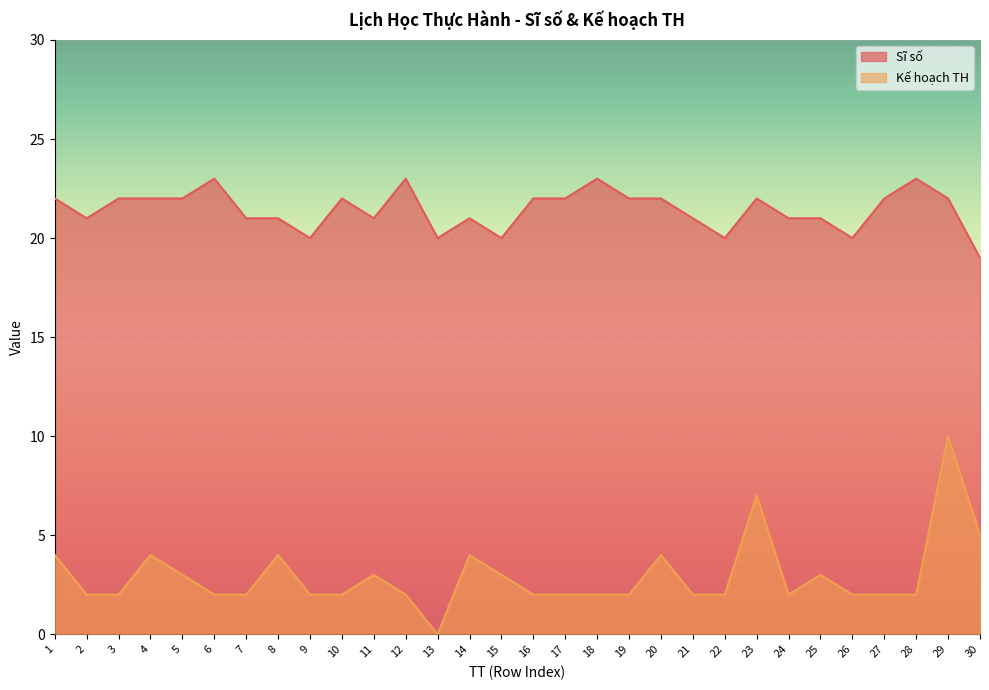

Rank the series by their maximum value, from highest to lowest.

Sĩ số, Kế hoạch TH